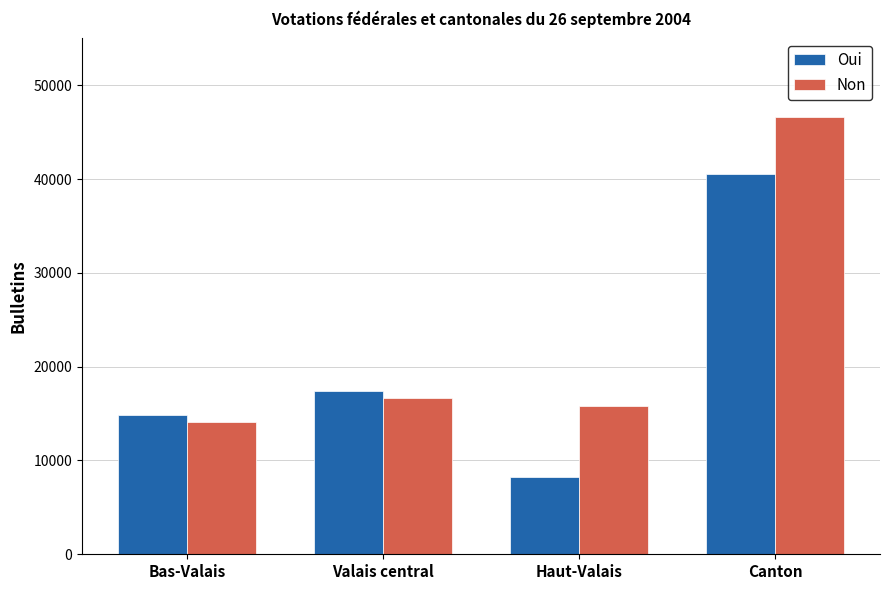

The value of Oui at Haut-Valais is 14574. True or false?

False